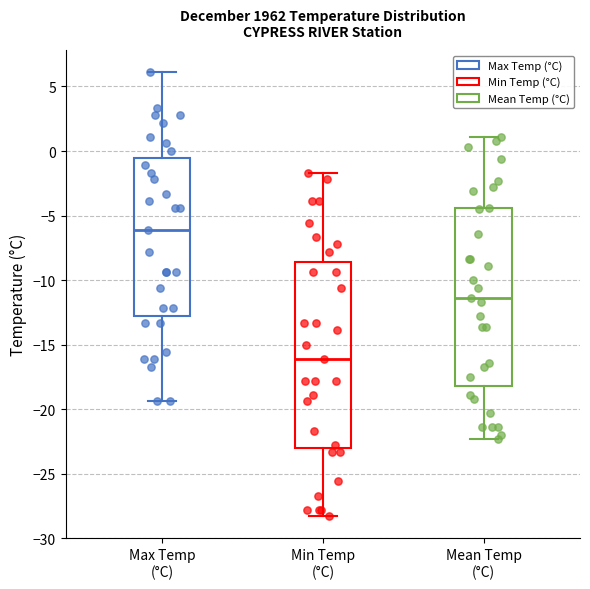

Reading left to right, transcribe this box plot: for each box, give where its median line is, the range the box spans, and where its two whiskers end, as read against the y-axis. The values are not printed on the chart, so give them approximately, as read against the axis.

Max Temp (°C): median -6.0, box -12.5 to -0.5, whiskers -19.5 to 6.0
Min Temp (°C): median -16.0, box -23.0 to -8.5, whiskers -28.5 to -1.5
Mean Temp (°C): median -11.5, box -18.0 to -4.5, whiskers -22.5 to 1.0